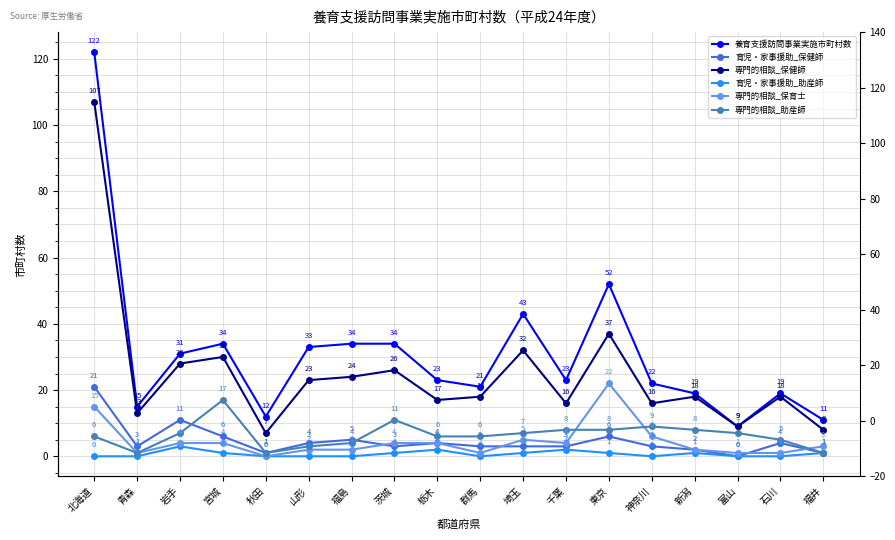

What is the sum of all 育児・家事援助_助産師 values?

13